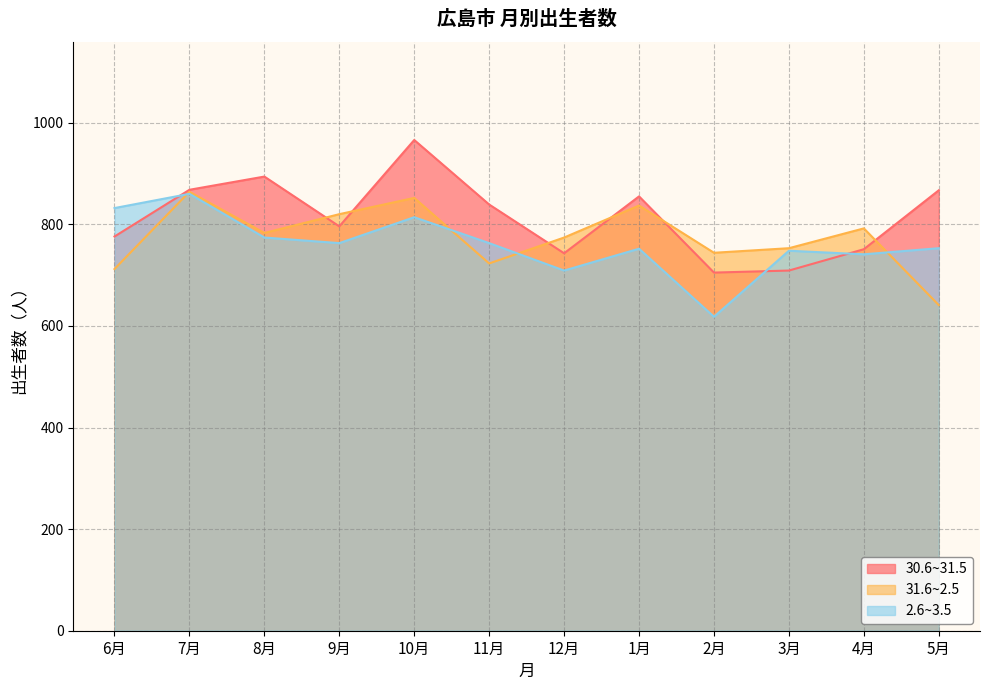

What is the approximate value of 31.6~2.5 at 10月, to the nearest 5?

850